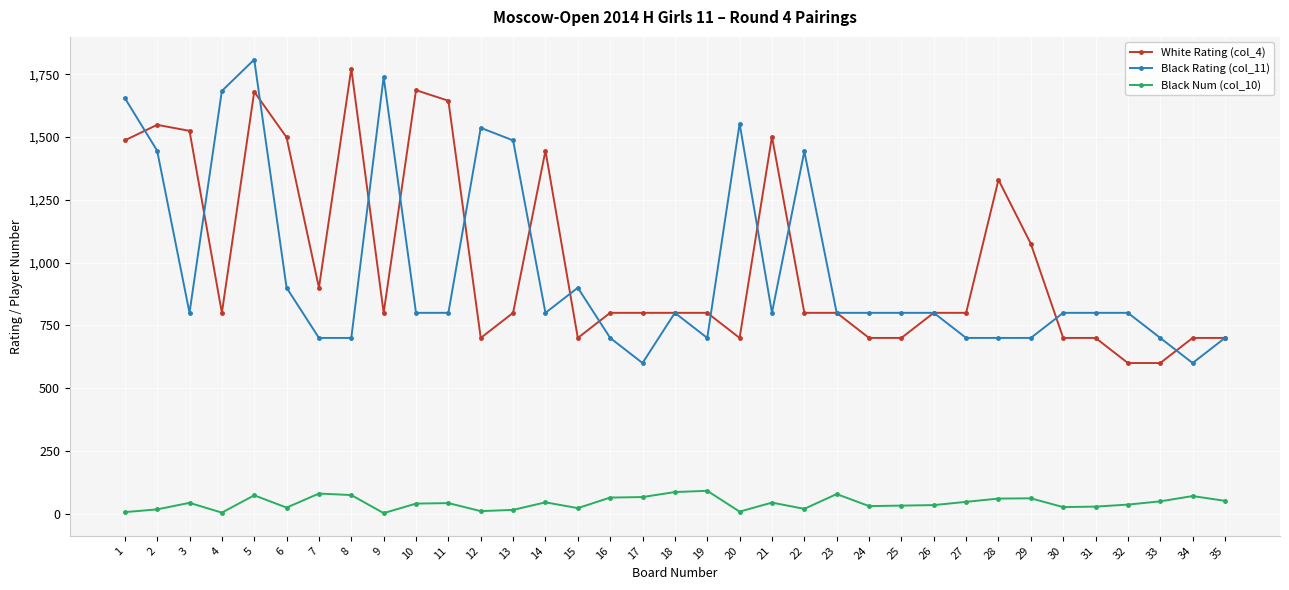

True or false: Black Num (col_10) has more than 0 interior local peaks.

True